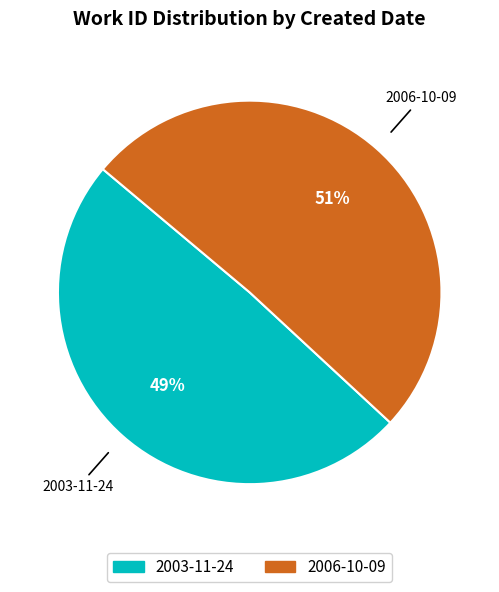

Does 2003-11-24 account for over 50% of the chart?

No